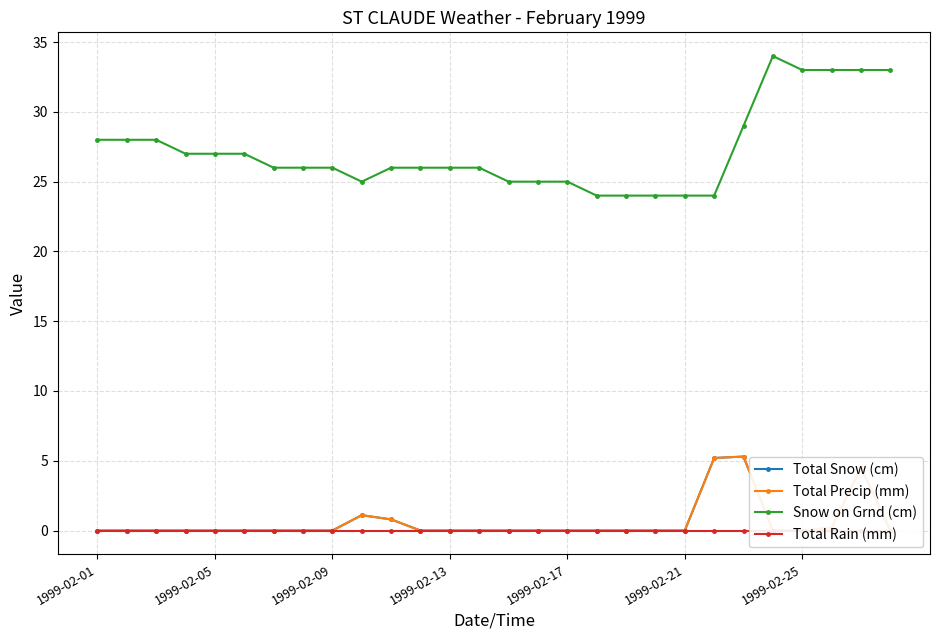

Does the chart have visible grid lines?

Yes